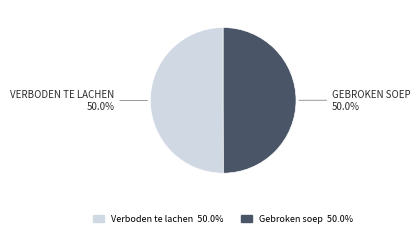

To the nearest percent, what percentage of the pie is Gebroken soep?

50%